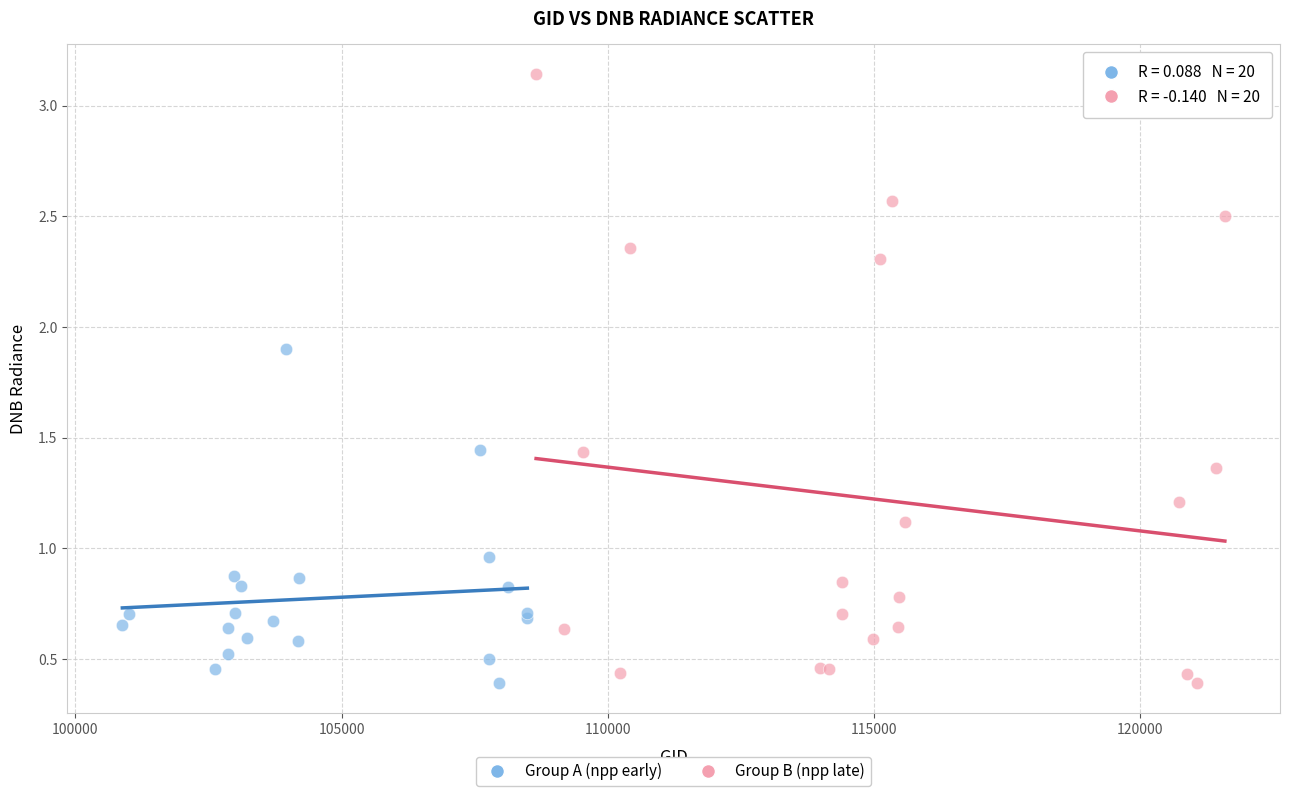

Which series has the widest spread of Y values?

Group B (npp late)